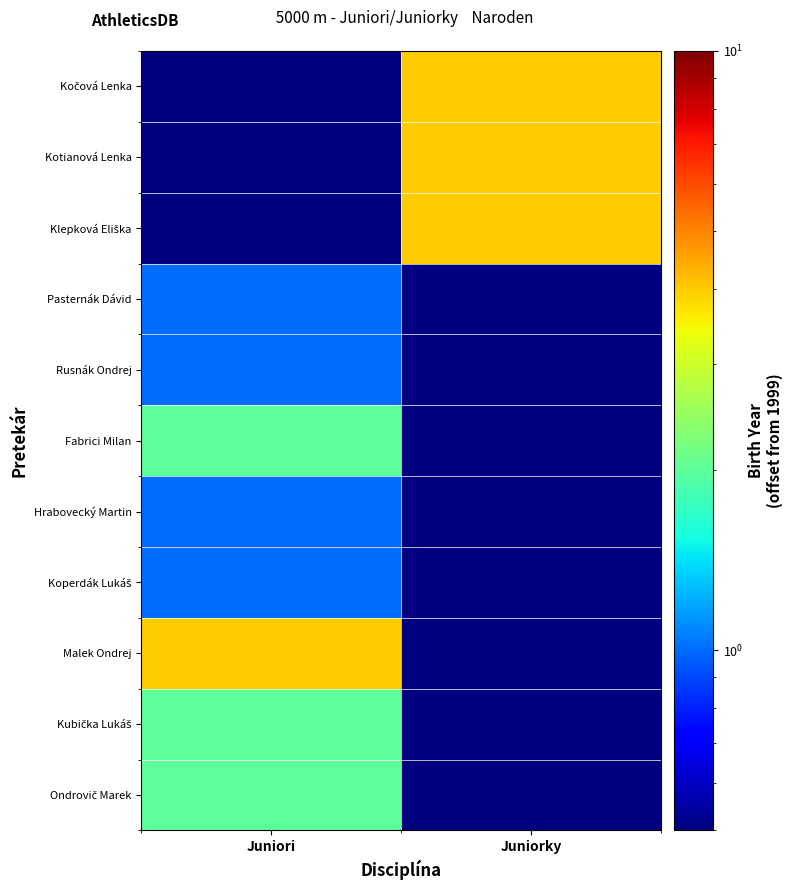

At how many categories does at least one series exceed 1?

2